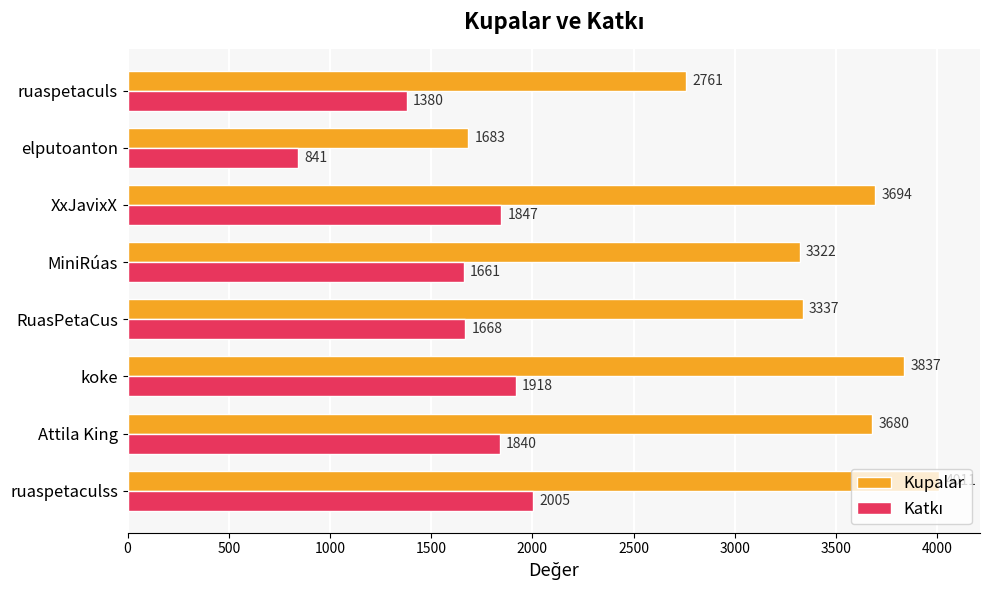

What is the difference between the highest and lowest values at koke?

1919